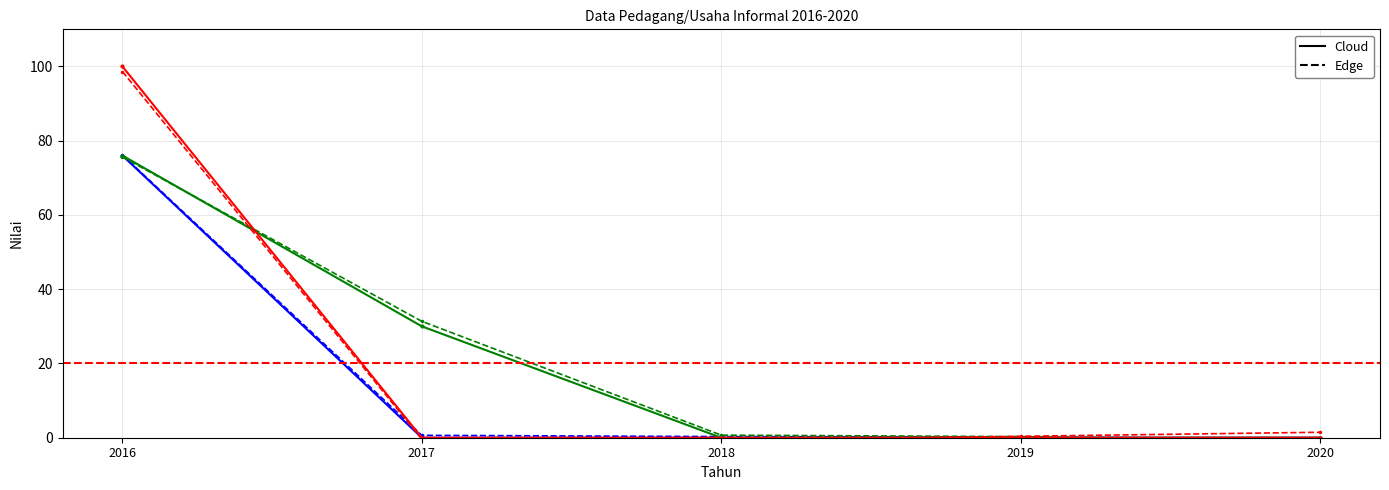

Is it true that Jumlah Kelompok (Row1) equals 76 at 2016?

True